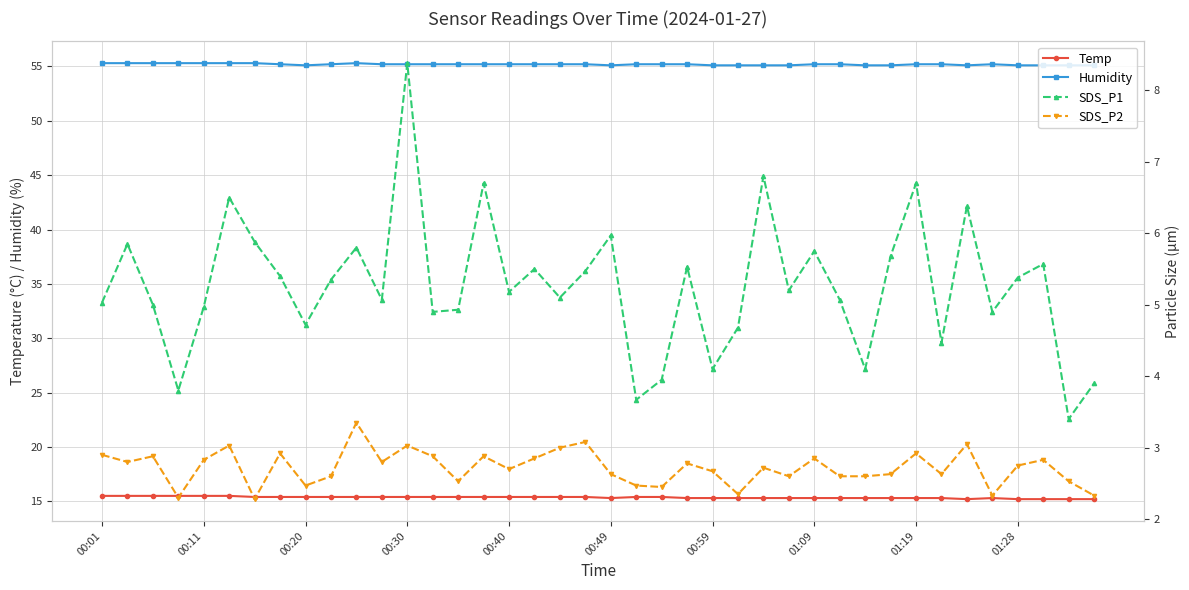

The Humidity series shows 19.6 at 01:19. True or false?

False